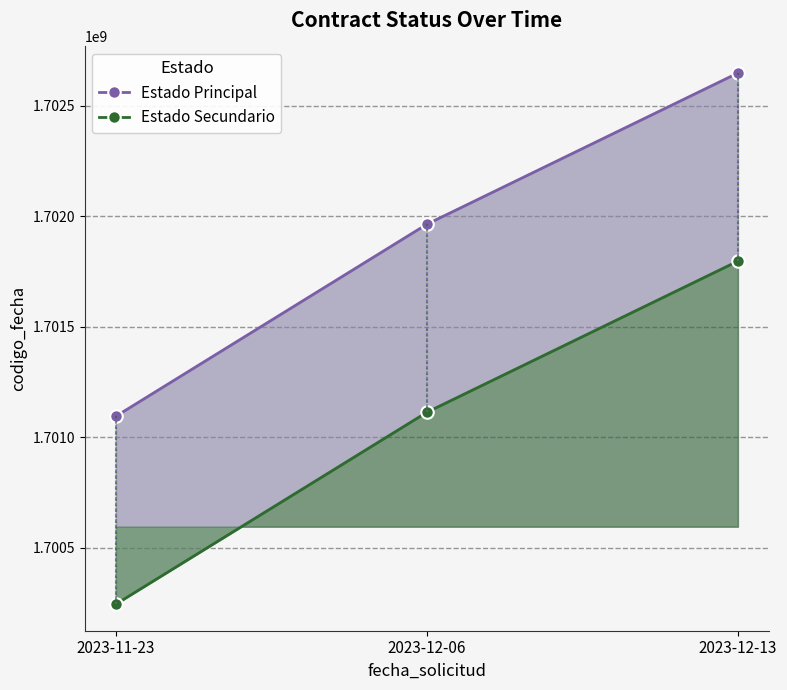

Reading left to right, what are all the values shown in this chart?

Estado Principal: 1701095790.0	1701964798.0	1702649195.0
Estado Secundario: 1700245242.1	1701113815.6	1701797870.4